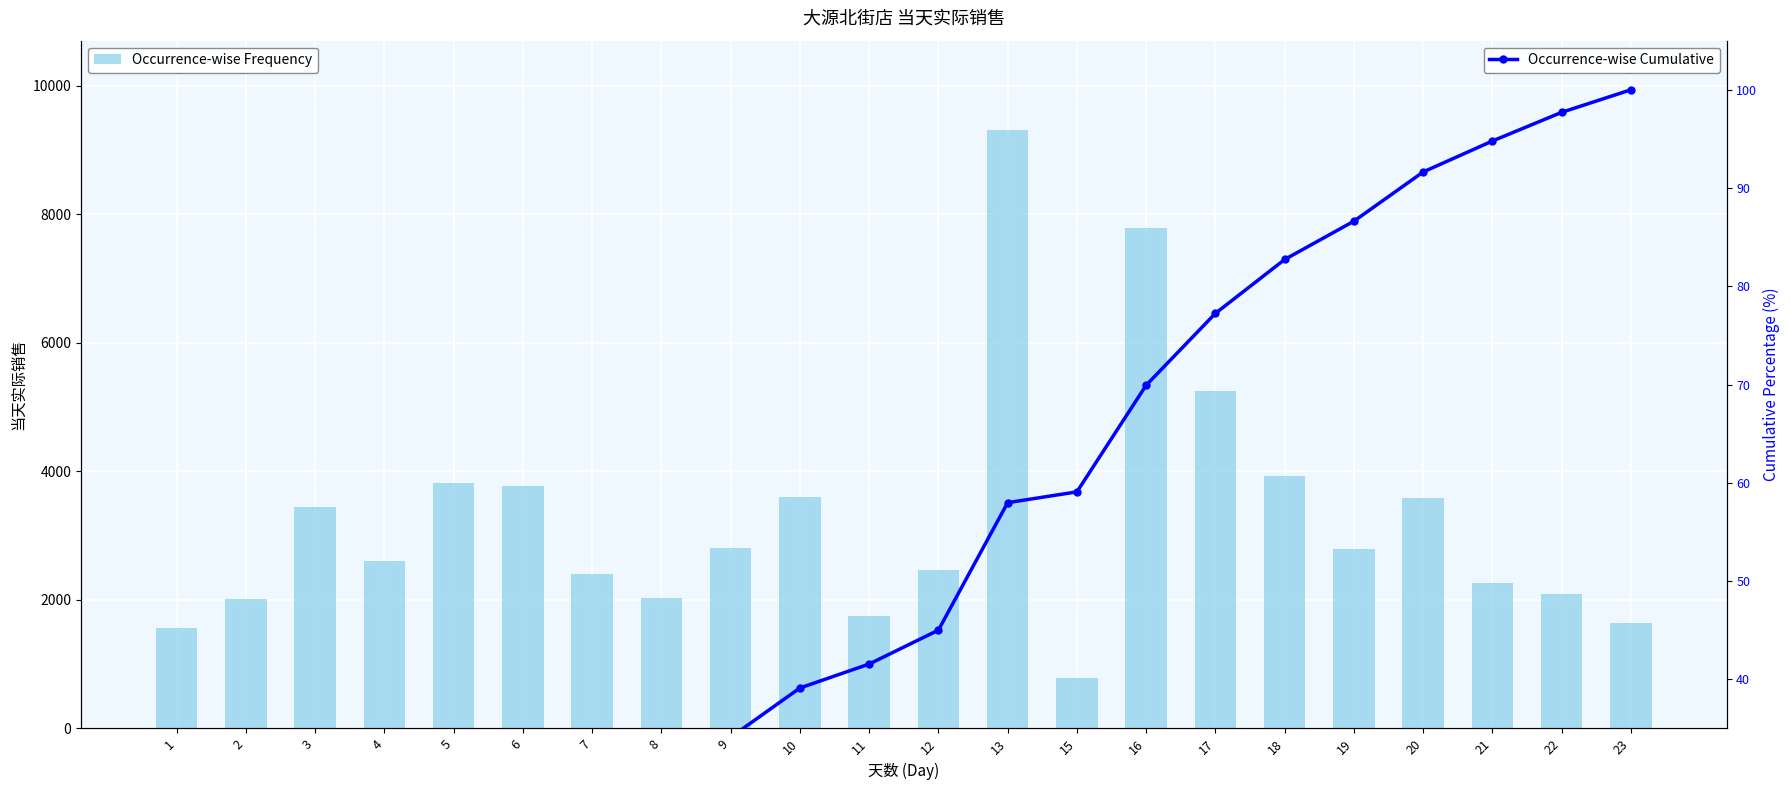

Which label corresponds to the largest value in the chart?

13